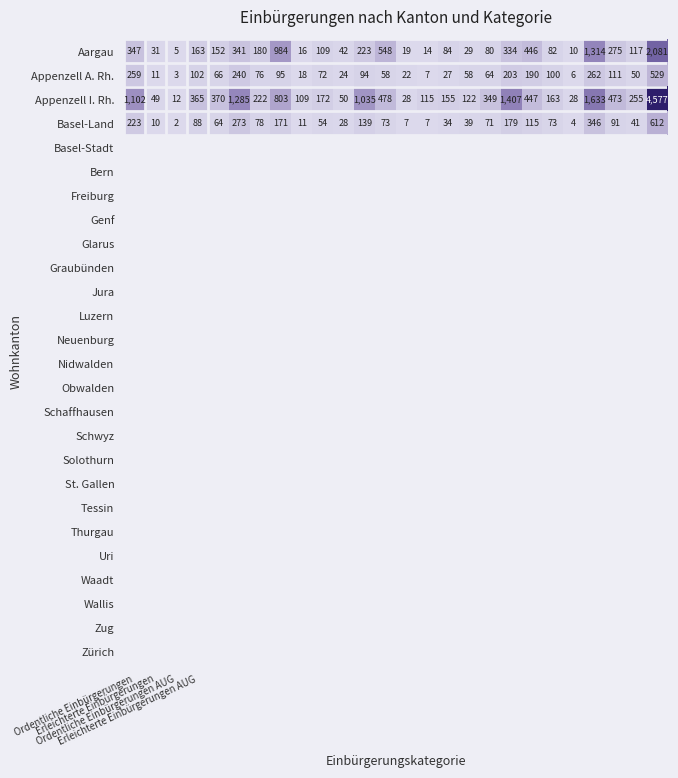

Which series has the largest total across all categories?

Appenzell I. Rh.